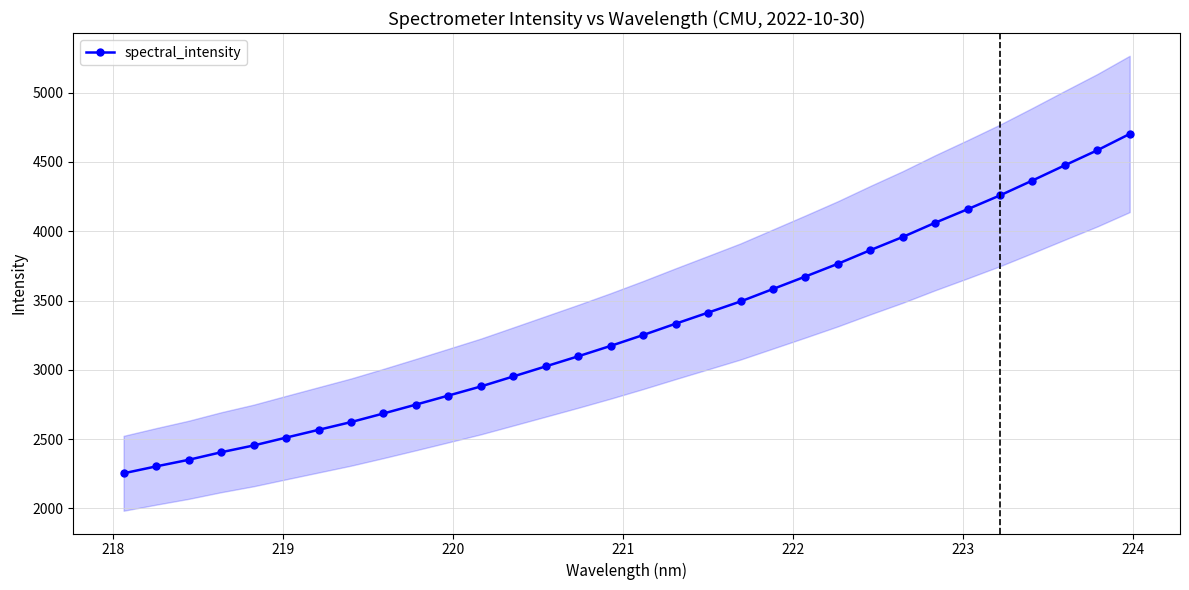

How many data points in spectral_intensity are less than 3251?

16